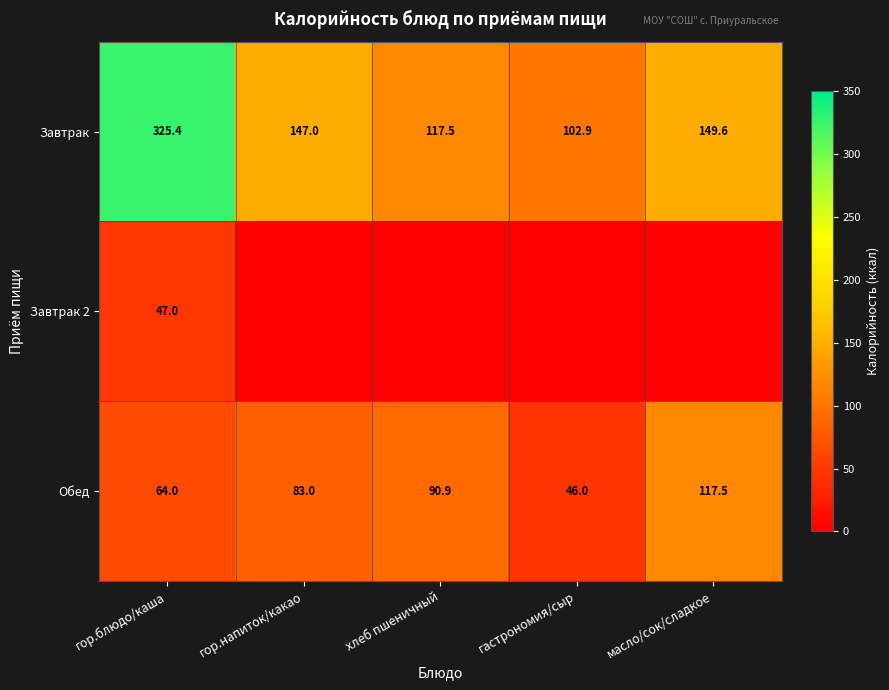

List the labels in order of Обед value, largest first.

масло/сок/сладкое, хлеб пшеничный, гор.напиток/какао, гор.блюдо/каша, гастрономия/сыр